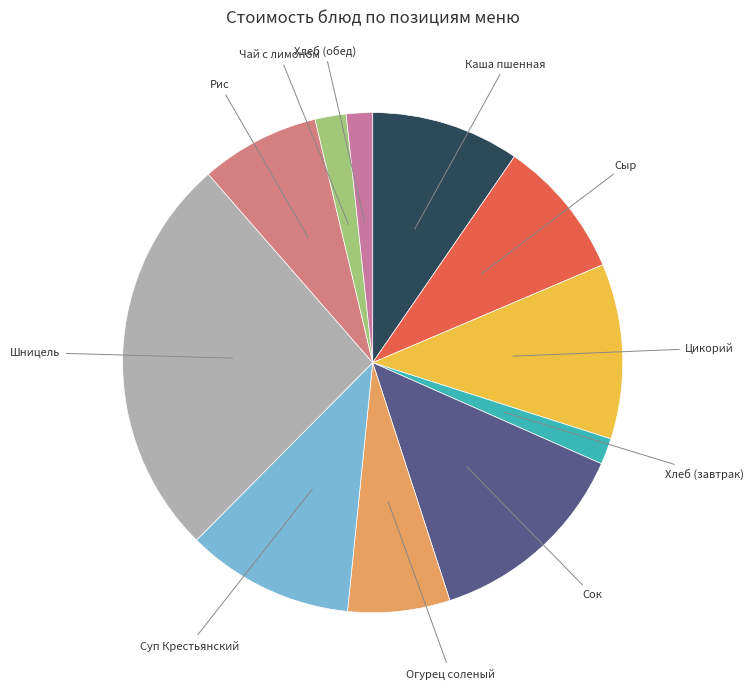

Is the sum of Сок and Хлеб (обед) greater than half?

No